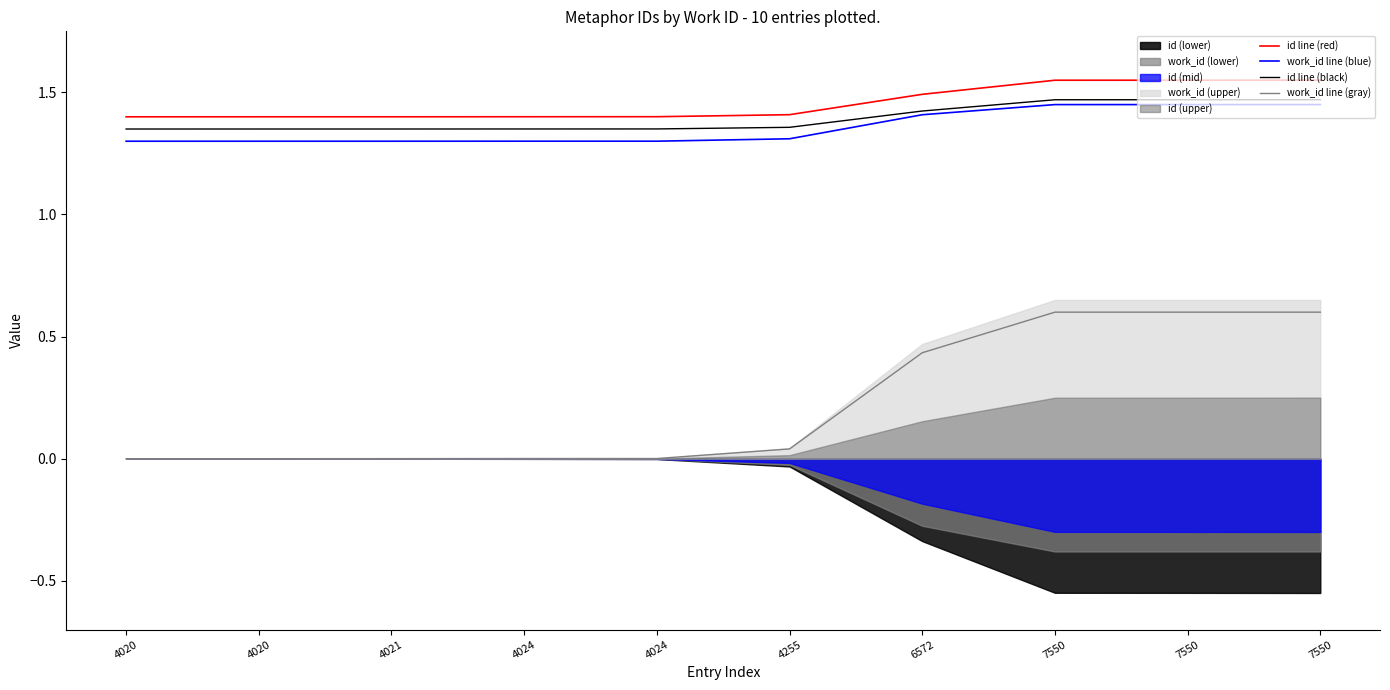

The value of id line (red) at 4020 is 0.8. True or false?

False